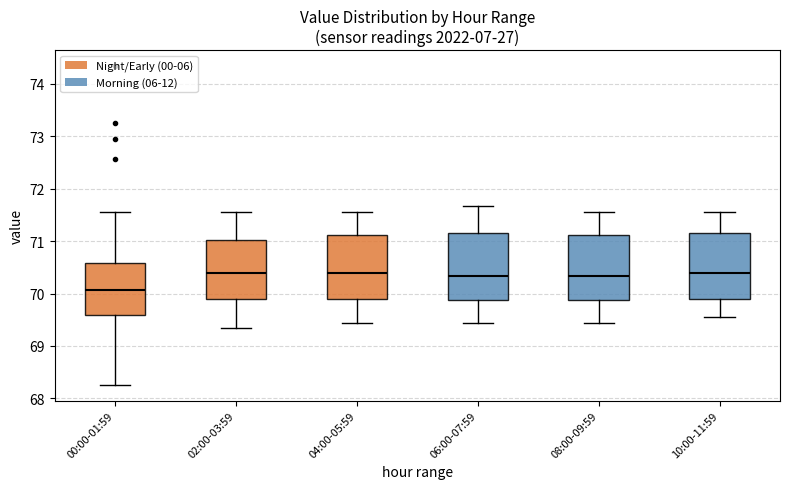

Reading left to right, read every box against the y-axis: the position of its median line, the range the box covers, and the ends of its whiskers. The values are not printed on the chart, so give them approximately, as read against the axis.

00:00-01:59: median 70.1, box 69.6 to 70.6, whiskers 68.3 to 71.6
02:00-03:59: median 70.4, box 69.9 to 71.0, whiskers 69.3 to 71.6
04:00-05:59: median 70.4, box 69.9 to 71.1, whiskers 69.4 to 71.6
06:00-07:59: median 70.3, box 69.9 to 71.1, whiskers 69.4 to 71.7
08:00-09:59: median 70.3, box 69.9 to 71.1, whiskers 69.4 to 71.6
10:00-11:59: median 70.4, box 69.9 to 71.1, whiskers 69.6 to 71.6